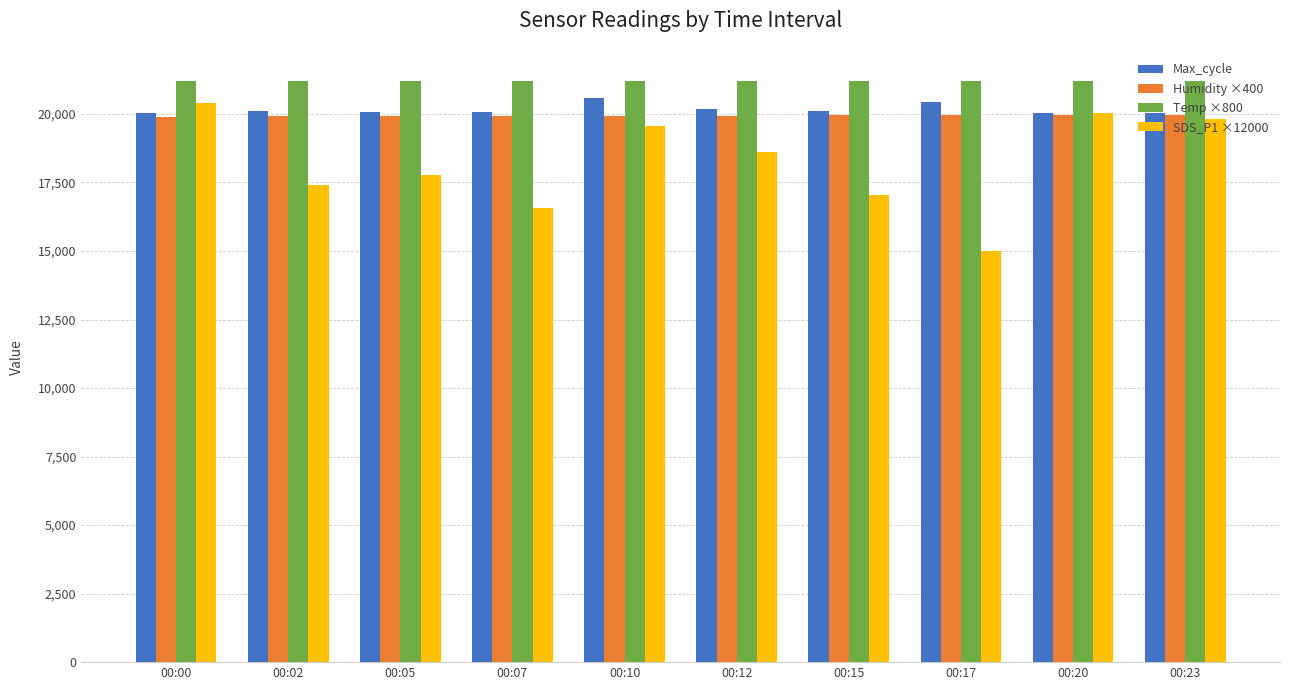

Are the bars grouped side by side (vs. stacked)?

Yes